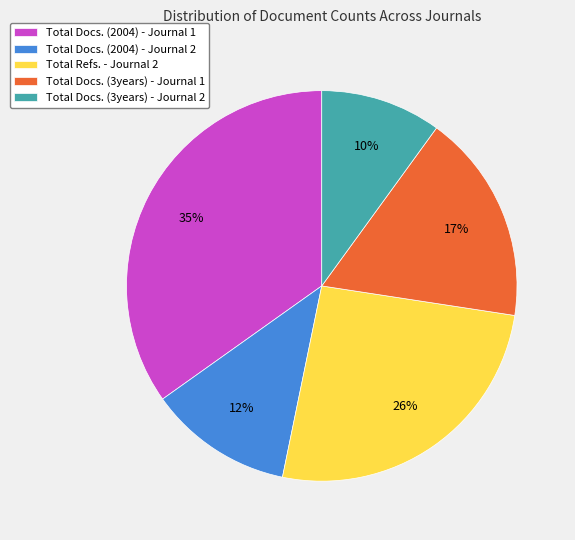

Is there a majority slice in this chart?

No